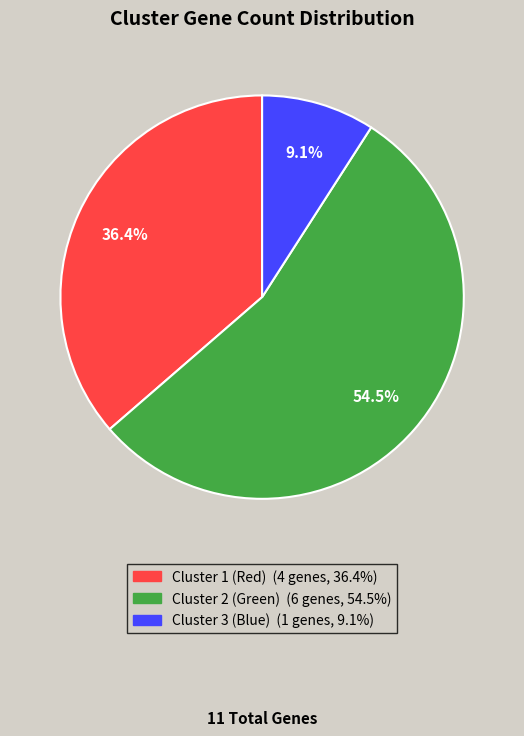

To the nearest percent, what is the combined percentage of Cluster 3 (Blue) and Cluster 2 (Green)?

64%